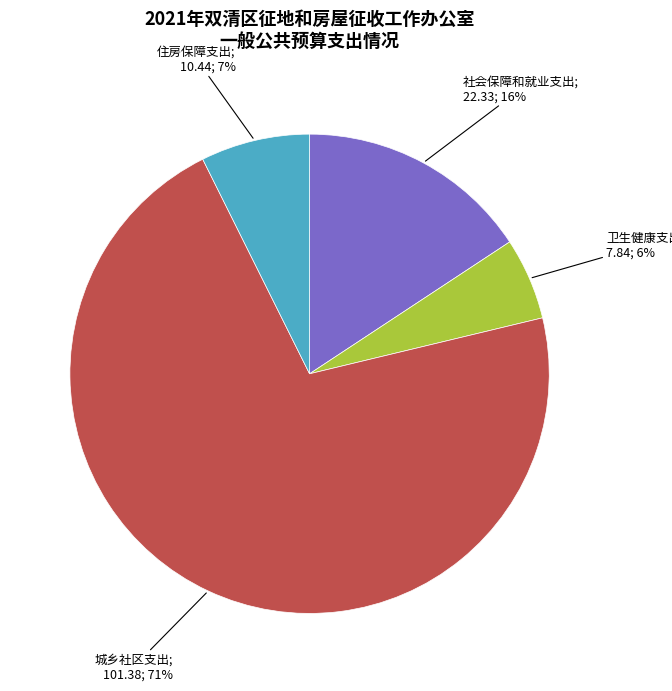

Count the number of slices in the pie.

4